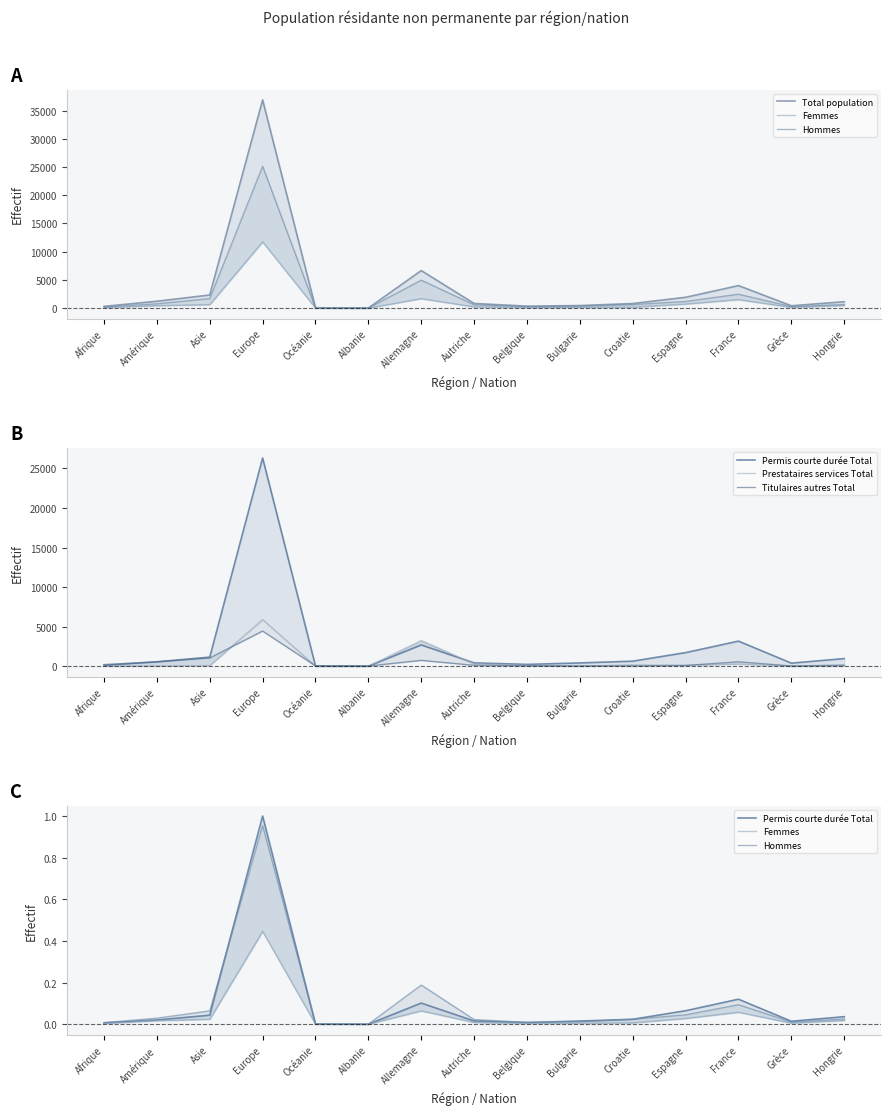

True or false: Femmes and Titulaires autres Total cross at least once.

False